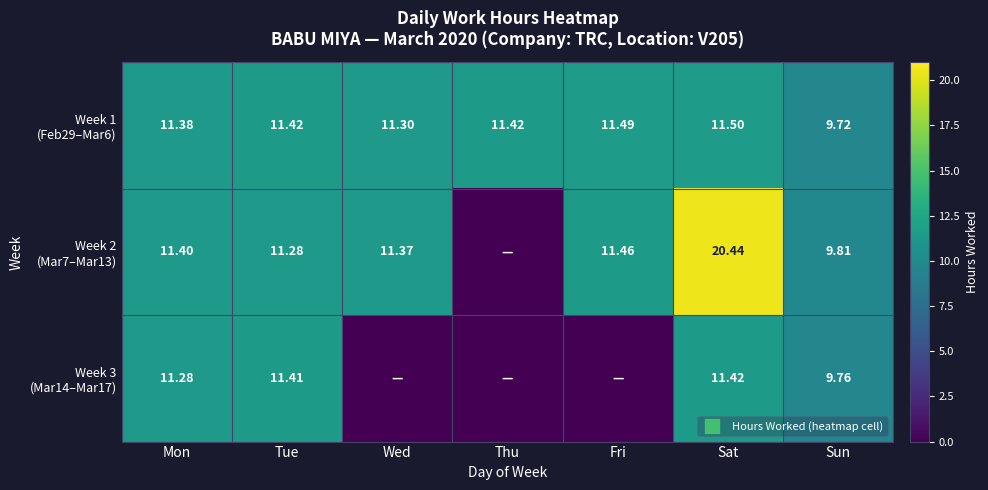

What is the difference between the highest and lowest values at Sun?

0.1